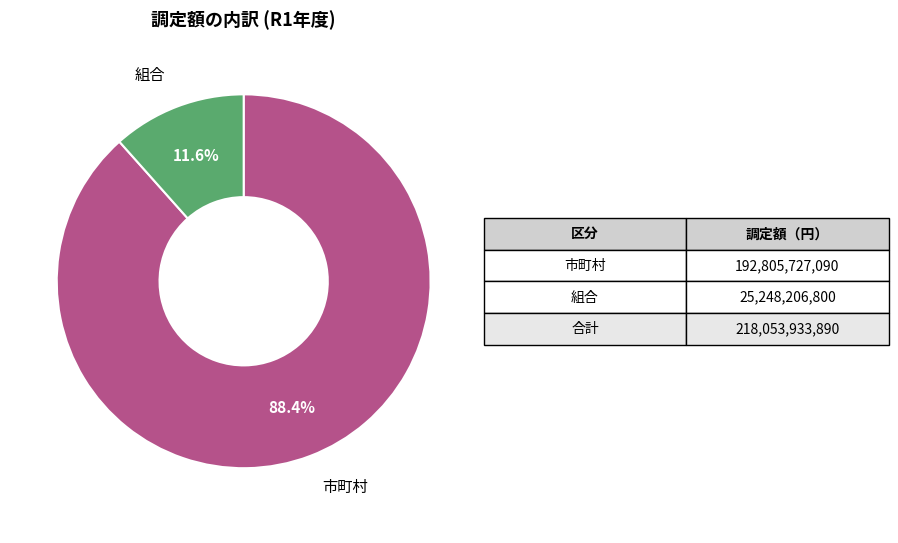

To the nearest percent, what portion does 組合 represent?

12%